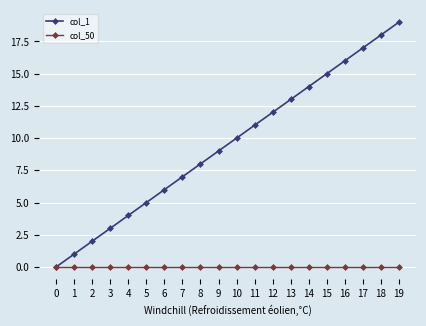

Which series has the largest total across all categories?

col_1